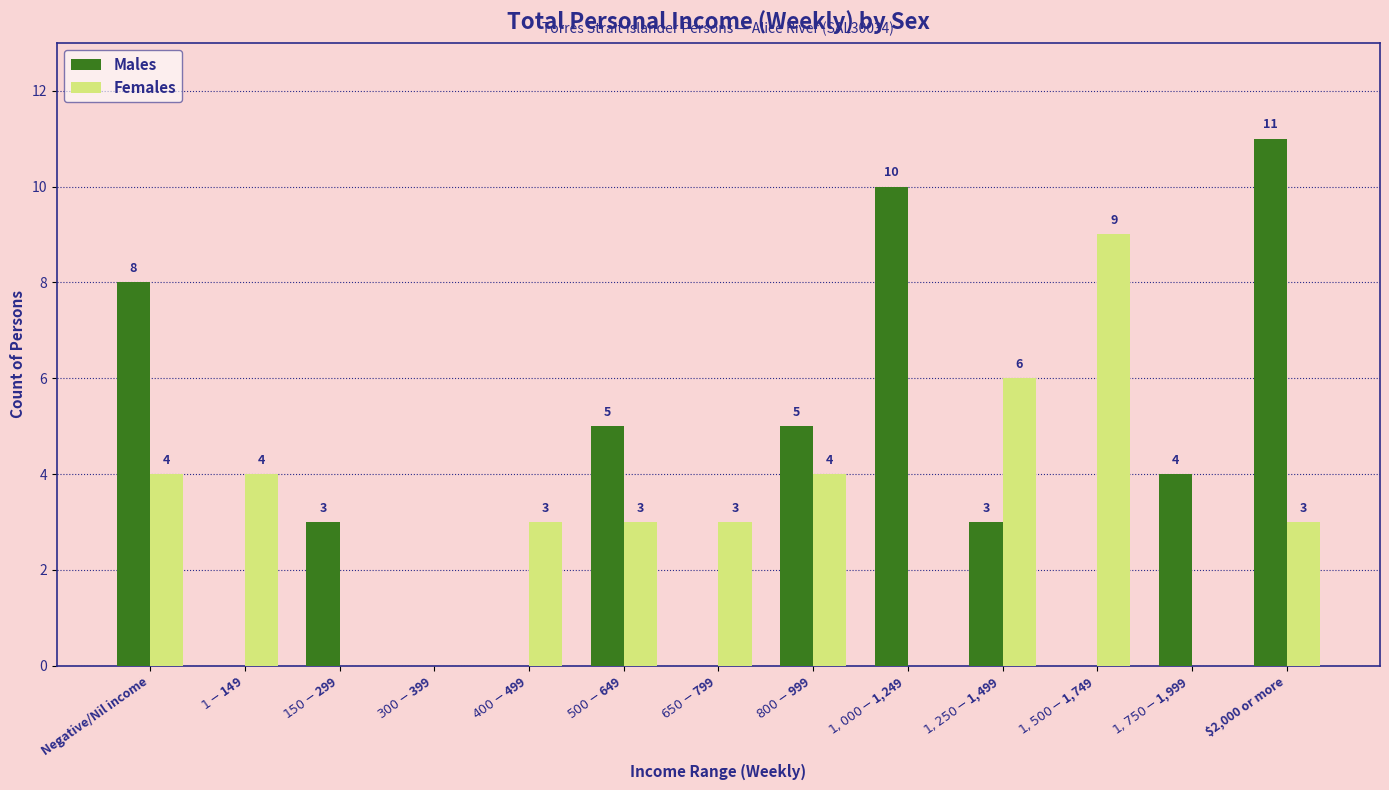

What is the sum of all Females values?

39